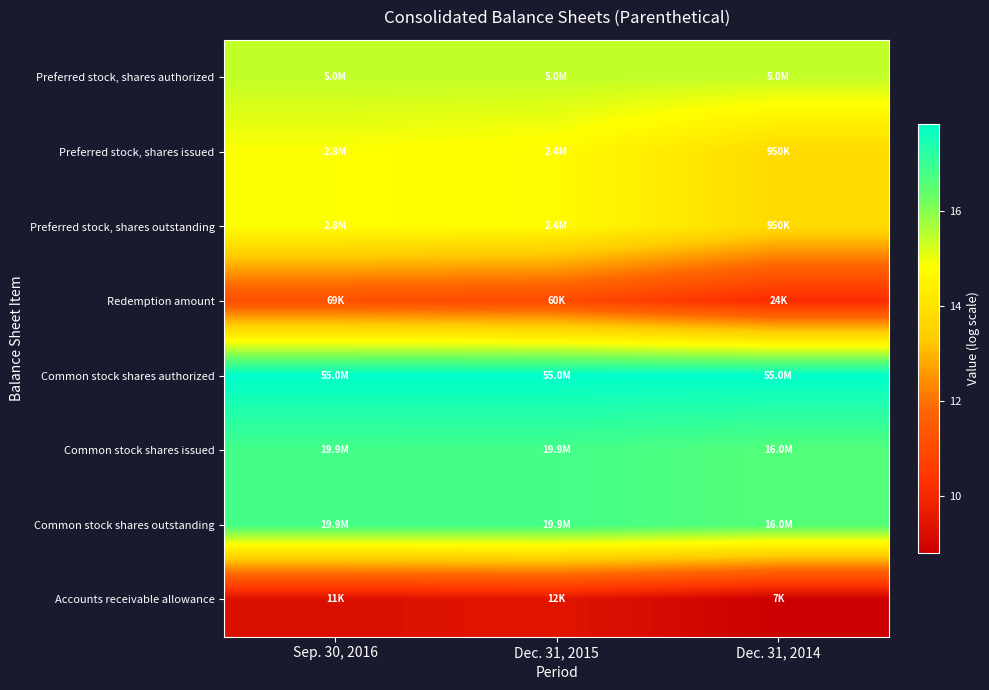

Rank the series by their maximum value, from lowest to highest.

Accounts receivable allowance, Redemption amount, Preferred stock, shares outstanding, Preferred stock, shares issued, Preferred stock, shares authorized, Common stock shares issued, Common stock shares outstanding, Common stock shares authorized